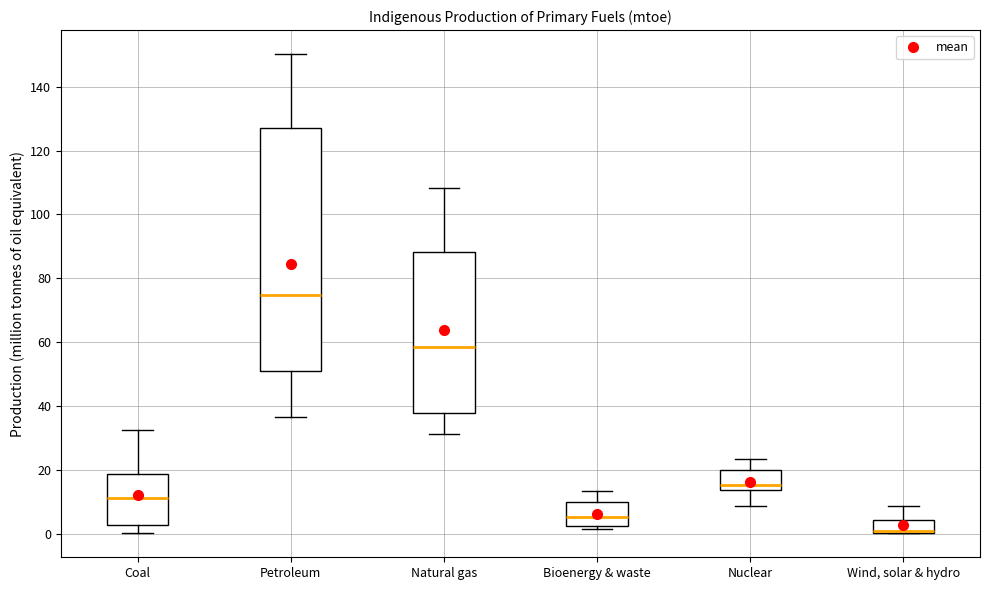

Reading left to right, read every box against the y-axis: the position of its median line, the range the box covers, and the ends of its whiskers. The values are not printed on the chart, so give them approximately, as read against the axis.

Coal: median 12, box 2 to 18, whiskers 0 to 32
Petroleum: median 74, box 52 to 128, whiskers 36 to 150
Natural gas: median 58, box 38 to 88, whiskers 32 to 108
Bioenergy & waste: median 6, box 2 to 10, whiskers 2 (just below the box's lower edge) to 14
Nuclear: median 16, box 14 to 20, whiskers 8 to 24
Wind, solar & hydro: median 2 (drawn on the box's lower edge), box 0 to 4, whiskers 0 to 8